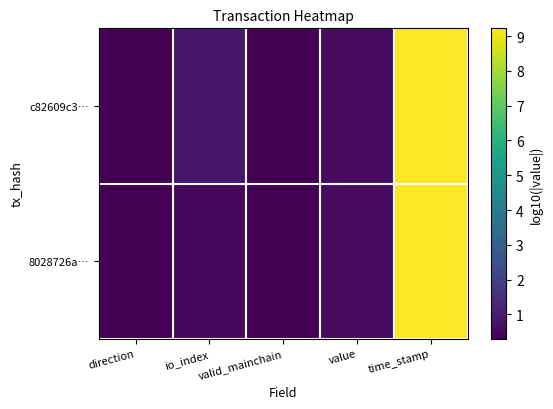

What is the minimum value shown in the chart?

0.3